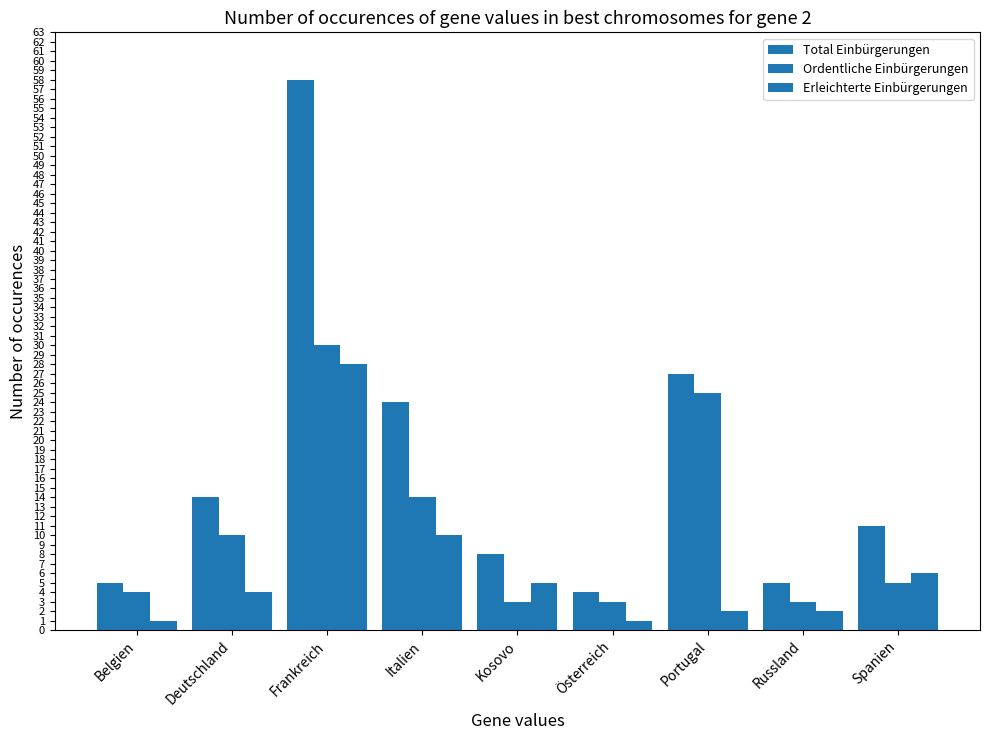

List the series in order of their peak value, highest first.

Total Einbürgerungen, Ordentliche Einbürgerungen, Erleichterte Einbürgerungen